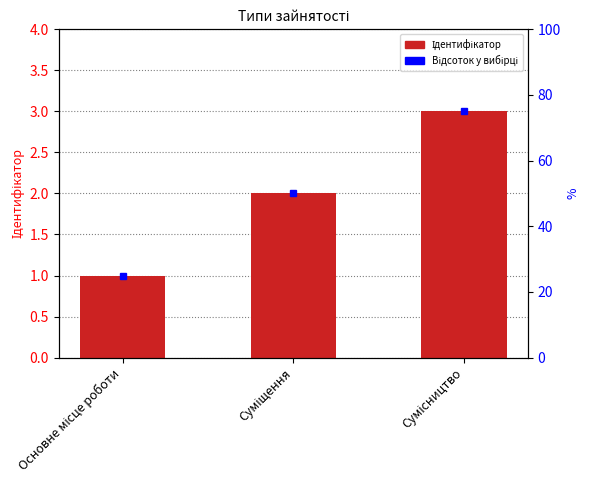

At which category does the chart reach its peak across all series?

Сумісництво